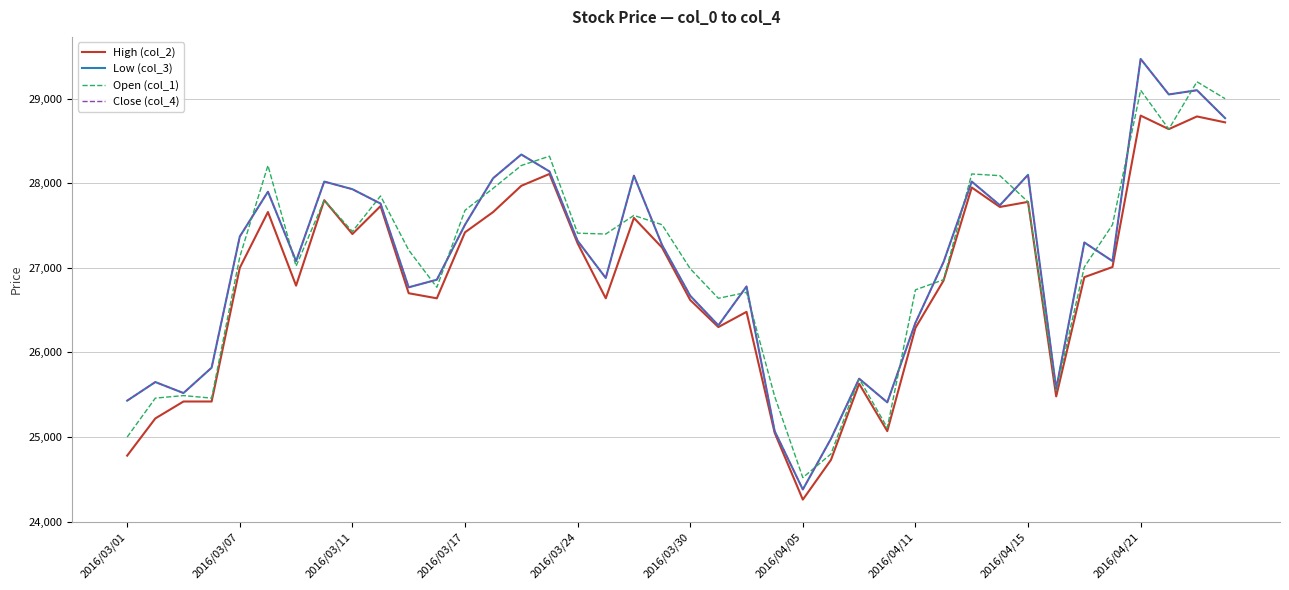

Does the chart have visible grid lines?

Yes